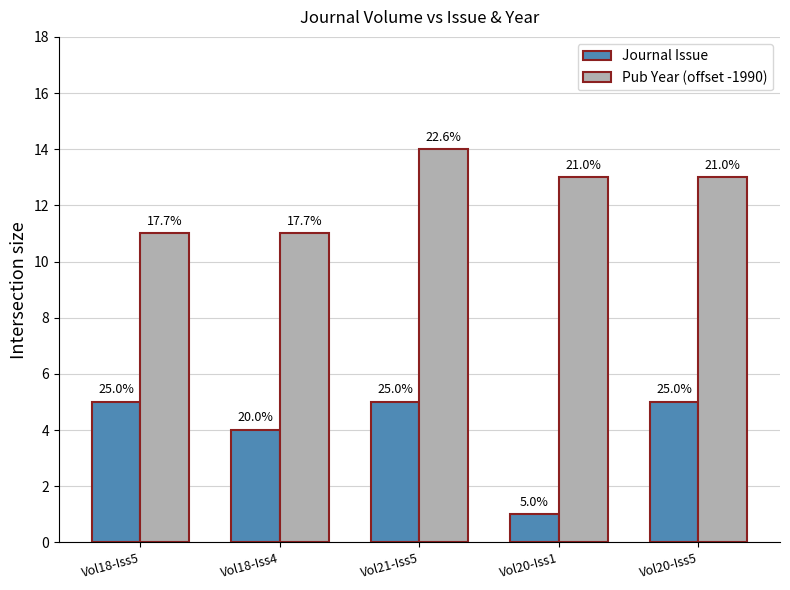

How many bars are there in each group?

2